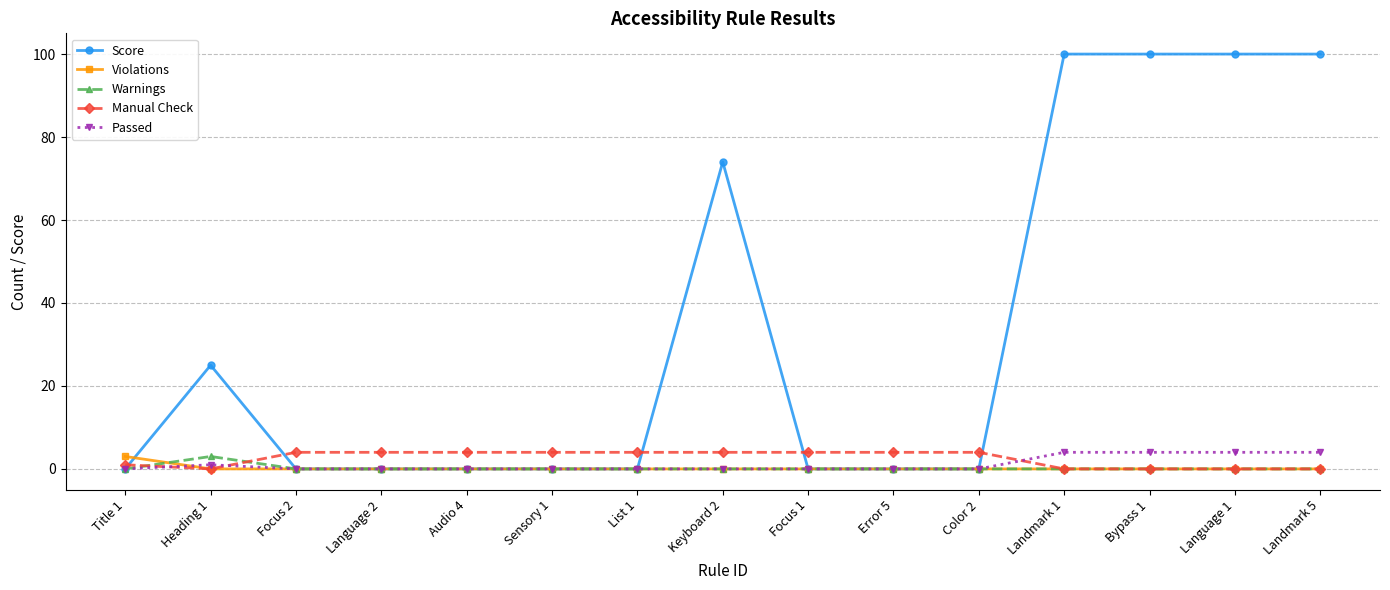

The value of Violations at Focus 1 is 0. True or false?

True